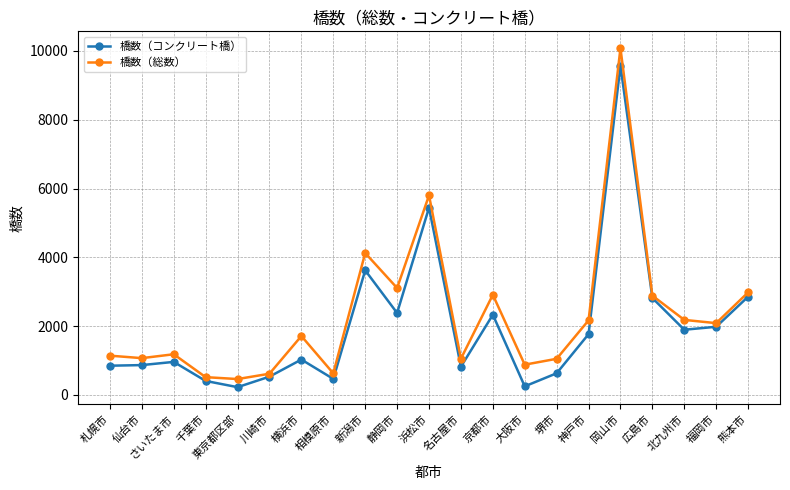

At which category does the chart reach its peak across all series?

岡山市